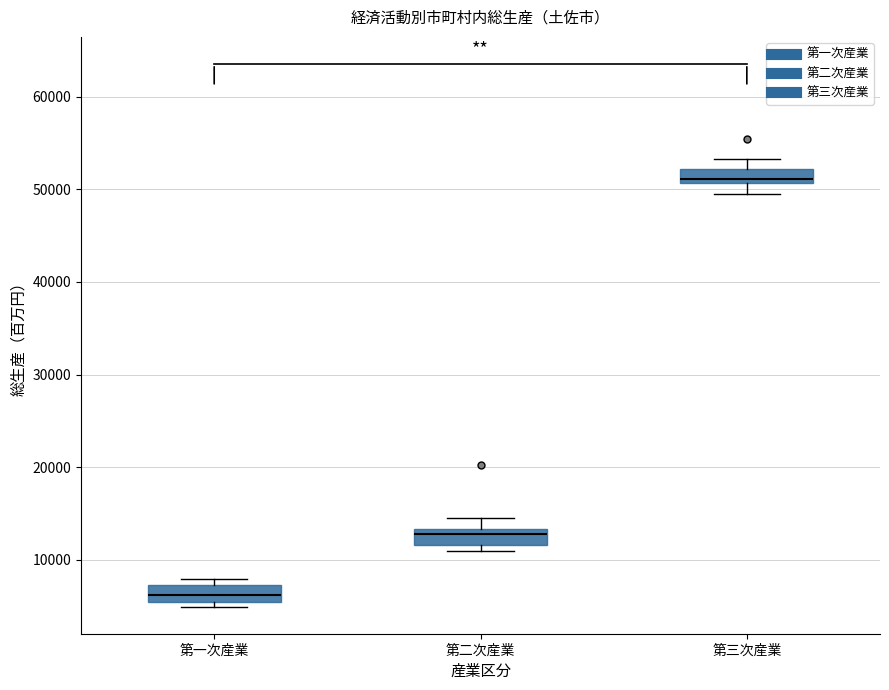

Reading left to right, read every box against the y-axis: the position of its median line, the range the box covers, and the ends of its whiskers. The values are not printed on the chart, so give them approximately, as read against the axis.

第一次産業: median 6000, box 5000 to 7000, whiskers 5000 (just below the box's lower edge) to 8000
第二次産業: median 13000 (just below the box's upper edge), box 12000 to 13000, whiskers 11000 to 15000
第三次産業: median 51000 (just above the box's lower edge), box 51000 to 52000, whiskers 49000 to 53000